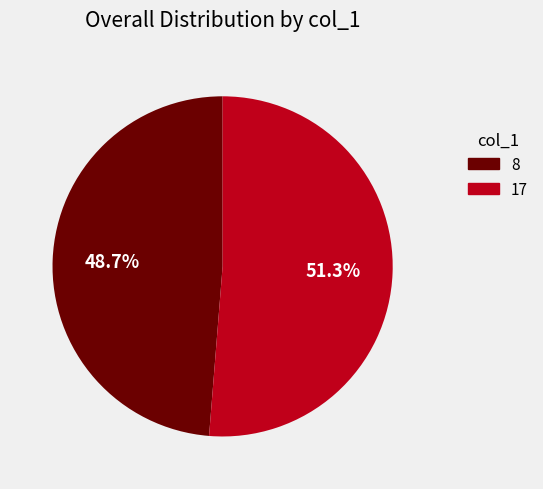

Is there a majority slice in this chart?

Yes